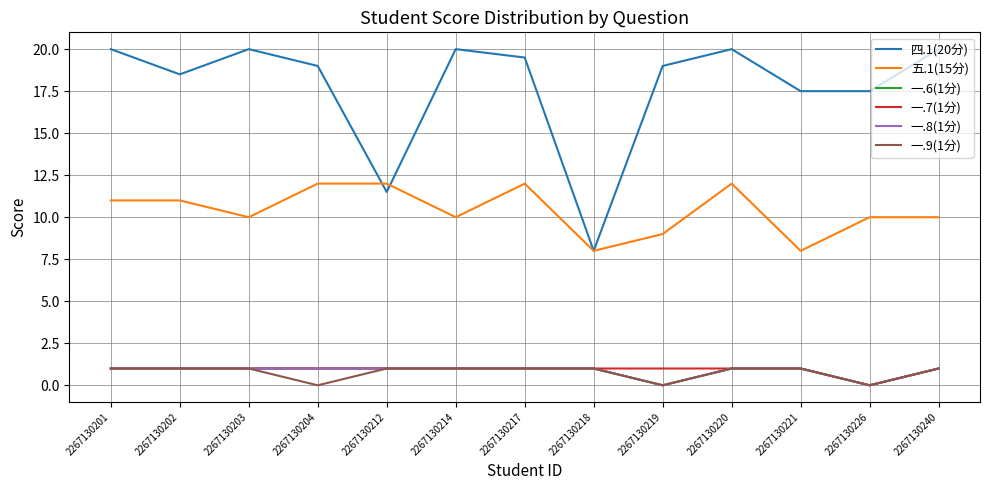

How many lines are shown in the chart?

6